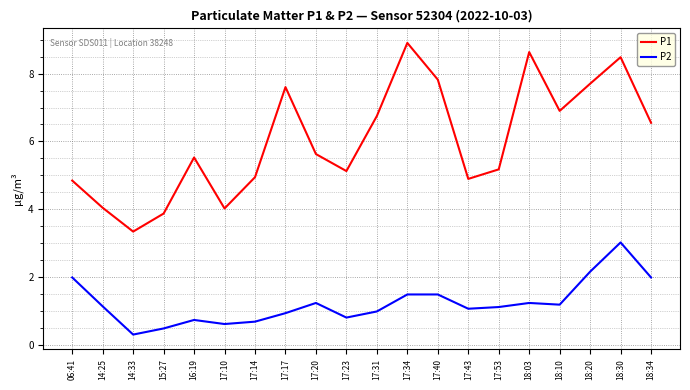

Rank the series by their average value, from lowest to highest.

P2, P1